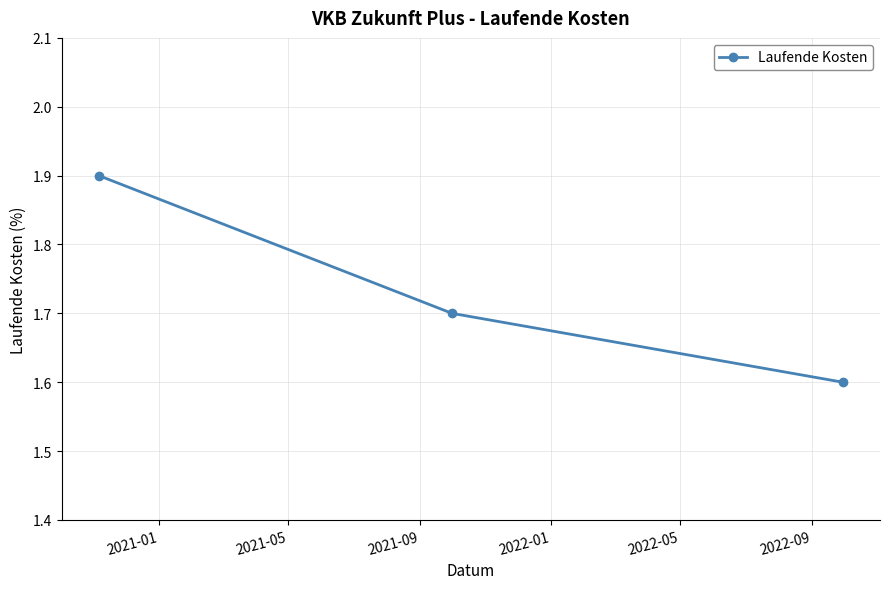

Reading right to left, transcribe all the data shown in this chart.

1.6	1.7	1.9